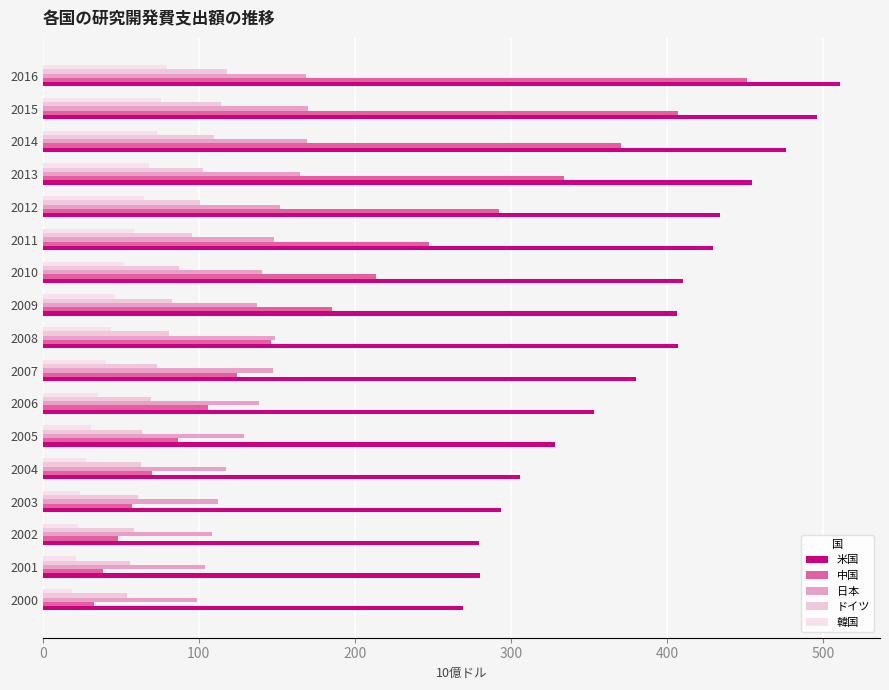

How many data points does each series have?

17